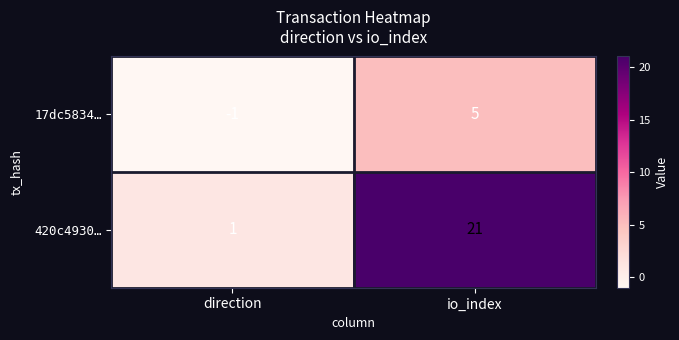

Which series has the widest spread of values?

420c4930…